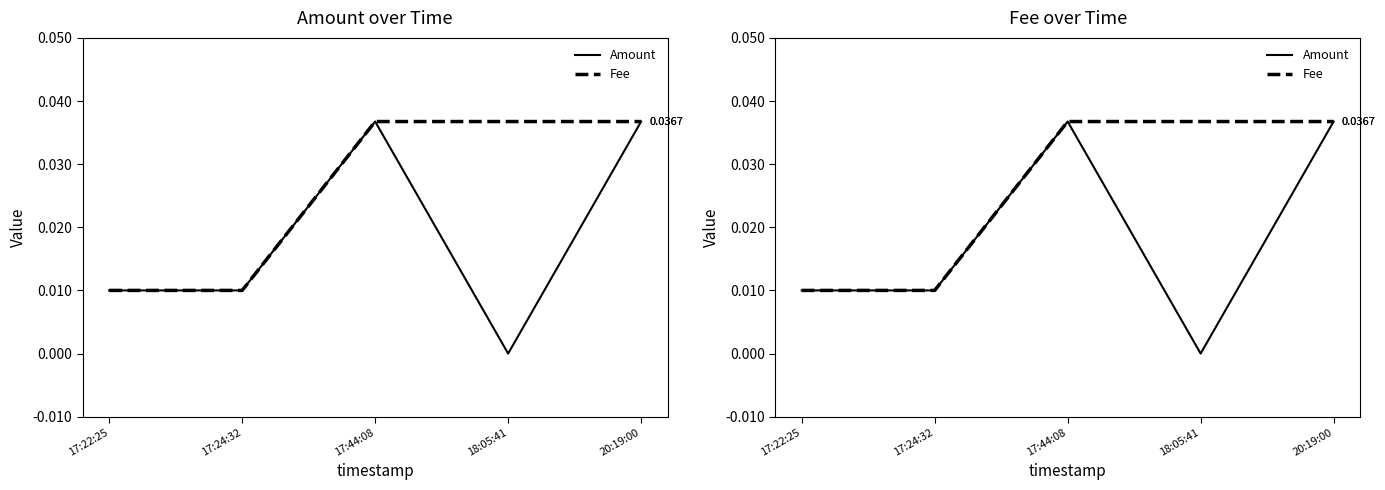

In Amount, how many points are higher than both neighbors (excluding endpoints)?

1